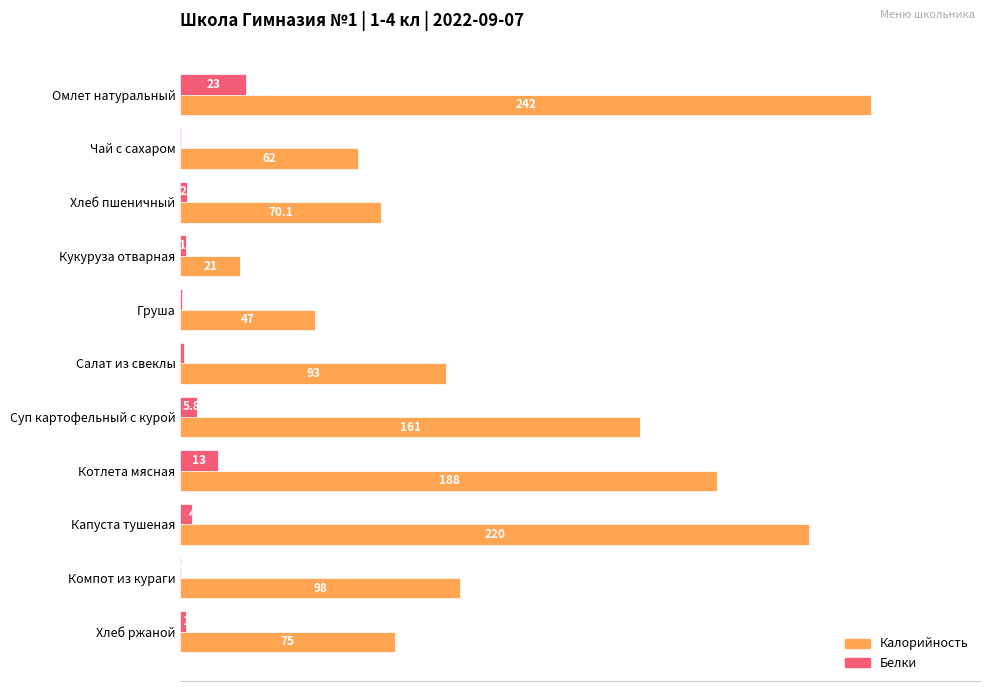

Which series has the largest range (max minus min)?

Калорийность